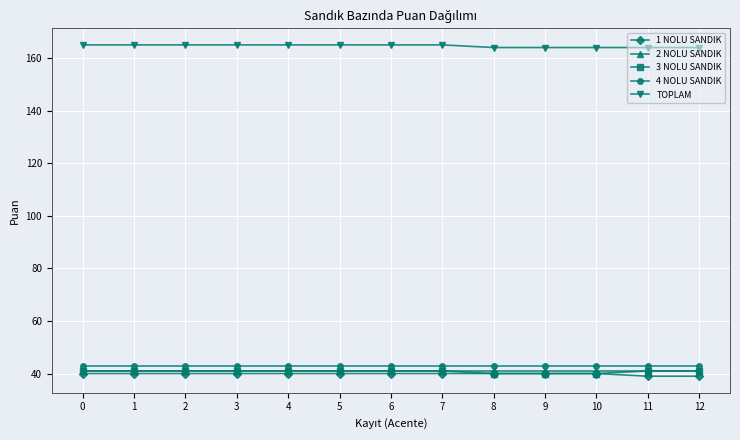

Count the number of data series in this chart.

5